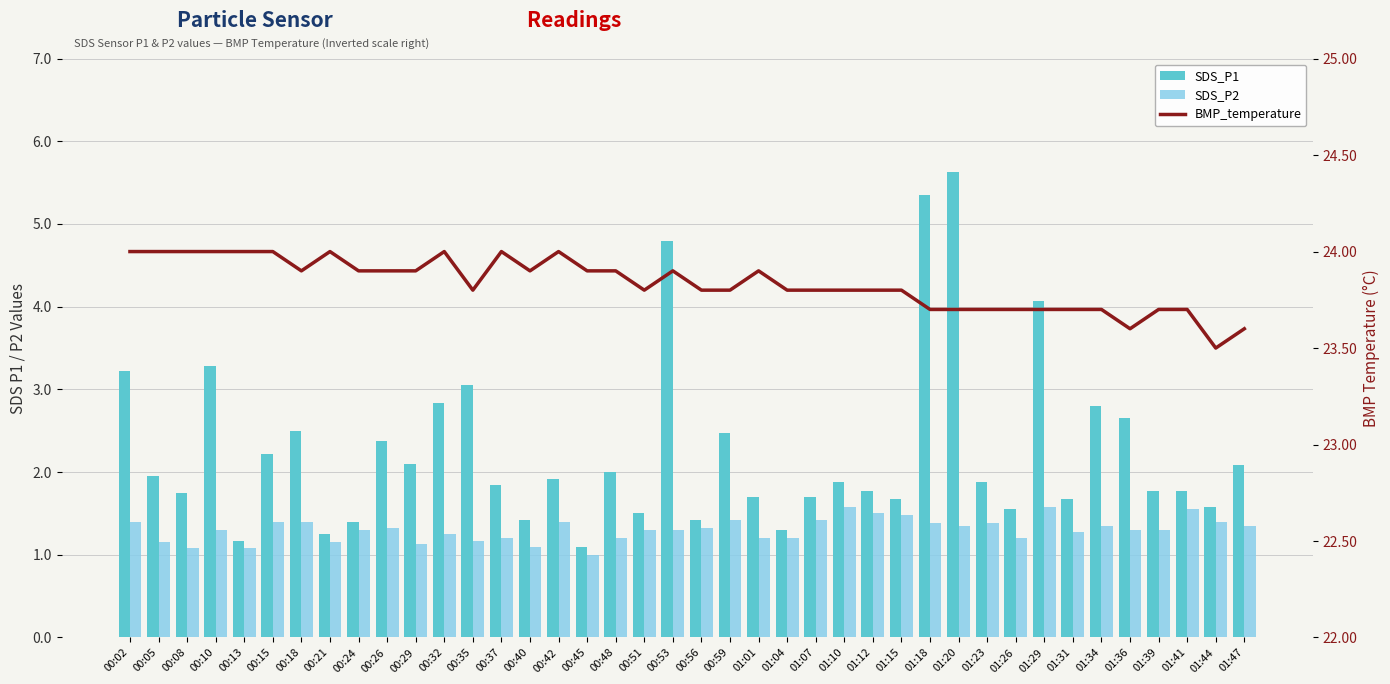

What is the greatest value displayed?

24.0